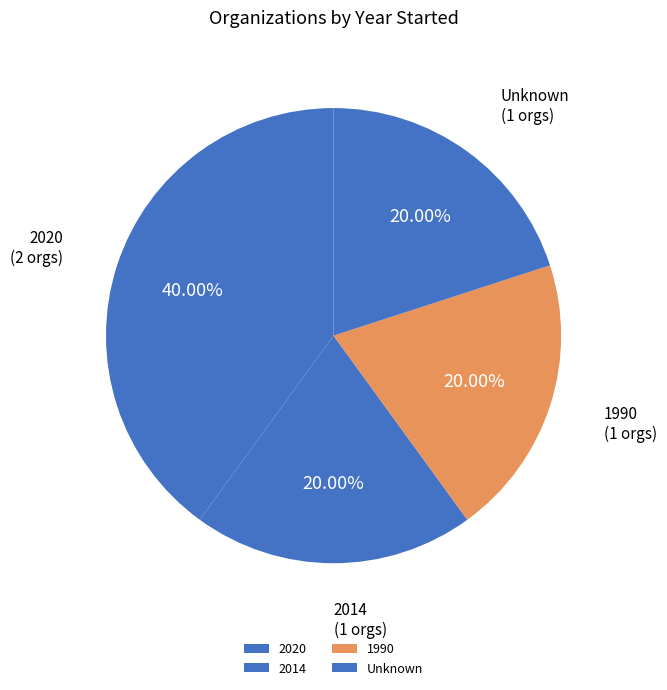

How many slices are in this pie chart?

4